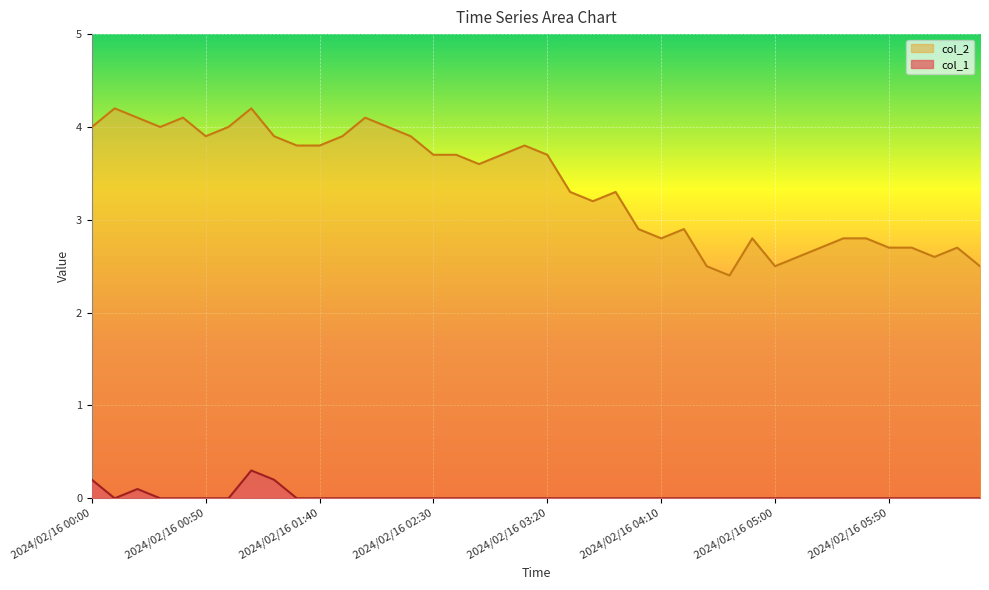

What is the difference between the second highest and minimum values in the col_2 series?

1.8